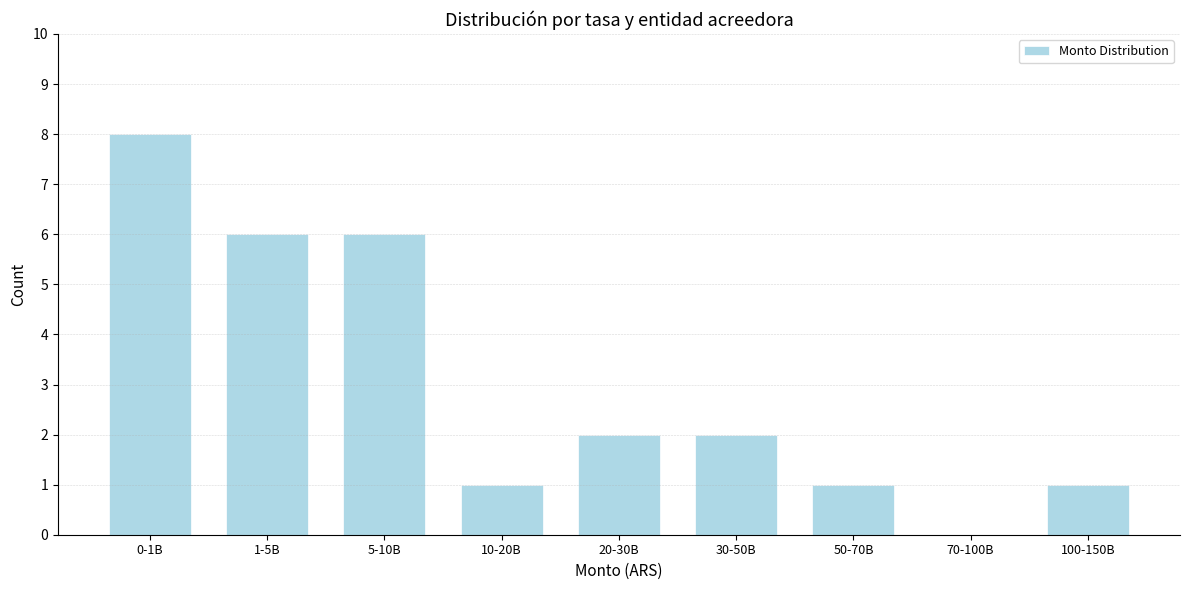

Reading left to right, extract all data points from this chart.

0-1B=8	1-5B=6	5-10B=6	10-20B=1	20-30B=2	30-50B=2	50-70B=1	70-100B=0	100-150B=1